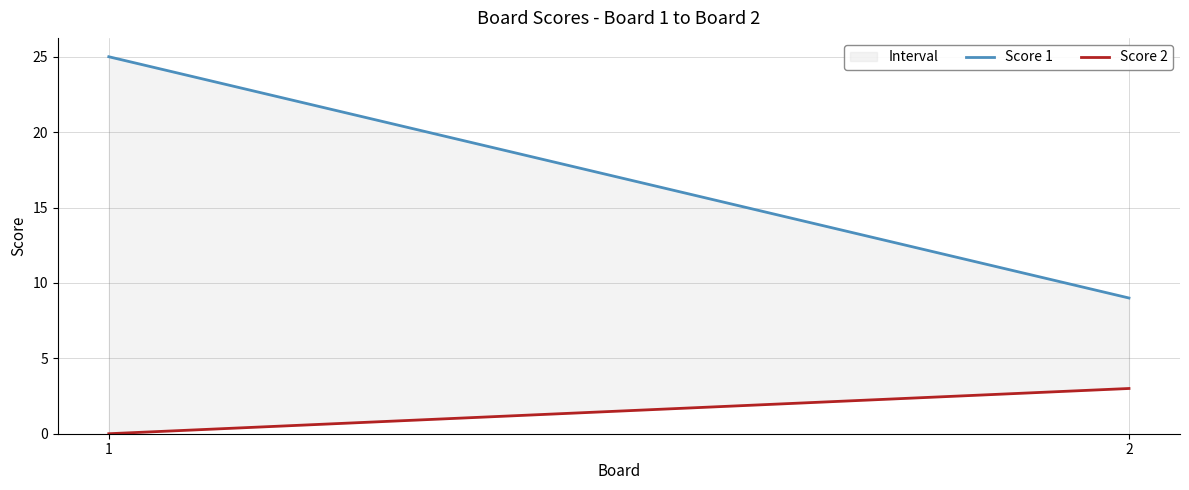

What are all the series names shown in the legend?

Score 1, Score 2